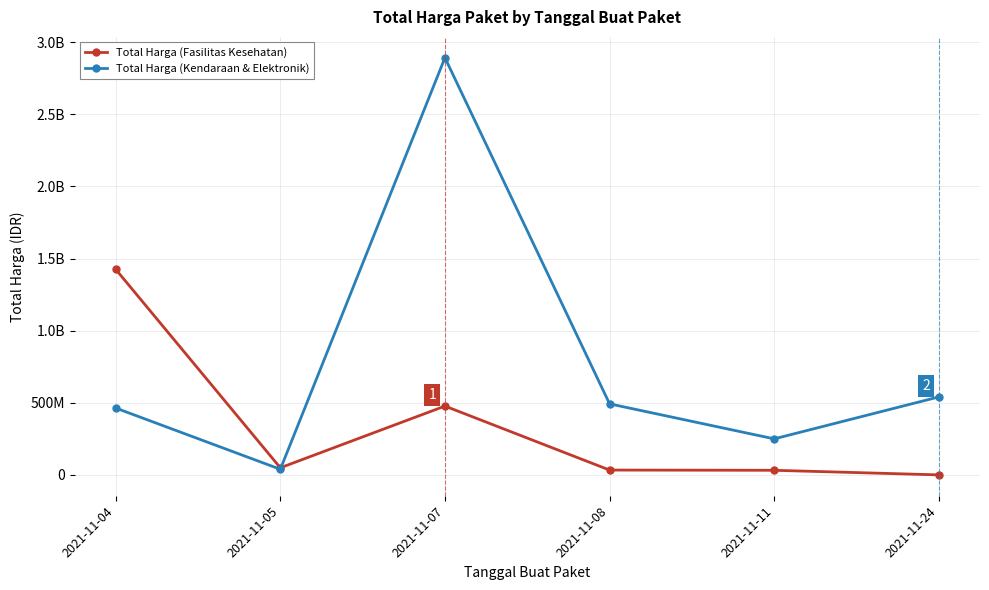

Is the value of Total Harga (Kendaraan & Elektronik) at 2021-11-07 greater than the value of Total Harga (Fasilitas Kesehatan) at 2021-11-08?

Yes